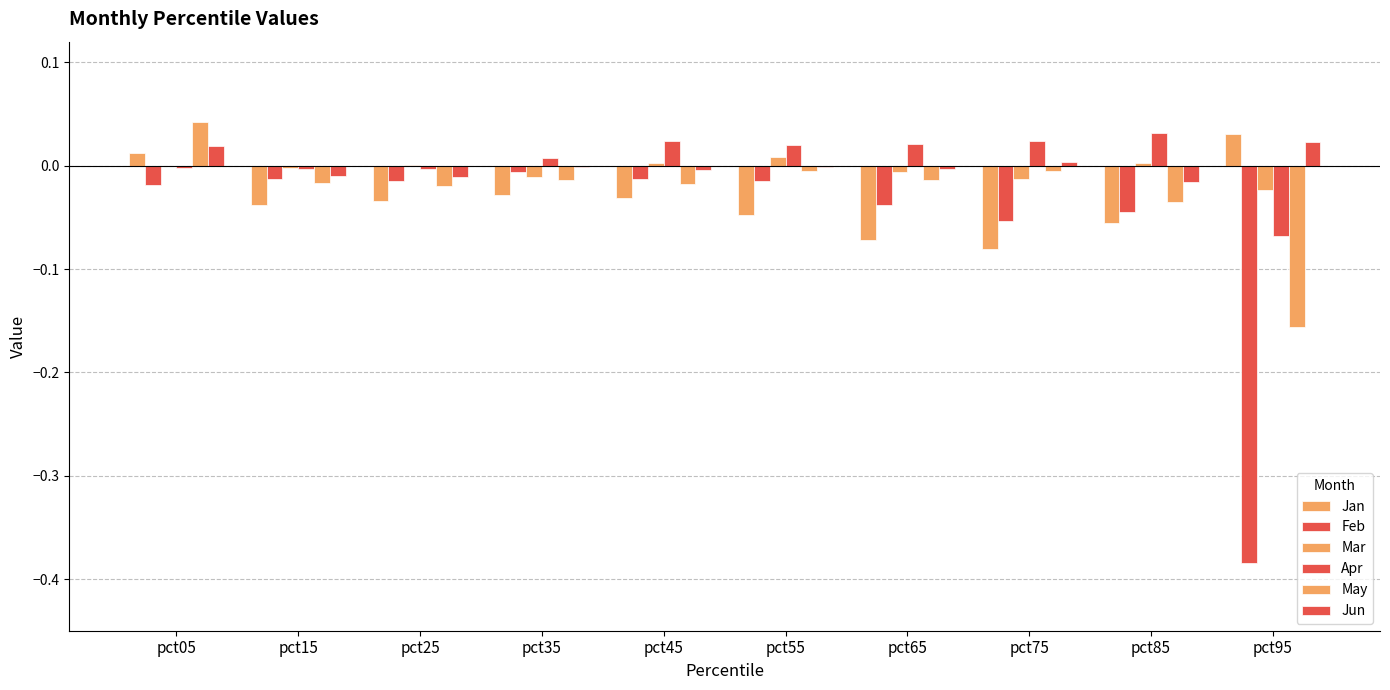

Reading right to left, extract all data points from this chart.

Jan: pct95=0.0	pct85=-0.1	pct75=-0.1	pct65=-0.1	pct55=-0.0	pct45=-0.0	pct35=-0.0	pct25=-0.0	pct15=-0.0	pct05=0.0
Feb: pct95=-0.4	pct85=-0.0	pct75=-0.1	pct65=-0.0	pct55=-0.0	pct45=-0.0	pct35=-0.0	pct25=-0.0	pct15=-0.0	pct05=-0.0
Mar: pct95=-0.0	pct85=0.0	pct75=-0.0	pct65=-0.0	pct55=0.0	pct45=0.0	pct35=-0.0	pct25=0.0	pct15=-0.0	pct05=0.0
Apr: pct95=-0.1	pct85=0.0	pct75=0.0	pct65=0.0	pct55=0.0	pct45=0.0	pct35=0.0	pct25=-0.0	pct15=-0.0	pct05=-0.0
May: pct95=-0.2	pct85=-0.0	pct75=-0.0	pct65=-0.0	pct55=-0.0	pct45=-0.0	pct35=-0.0	pct25=-0.0	pct15=-0.0	pct05=0.0
Jun: pct95=0.0	pct85=-0.0	pct75=0.0	pct65=-0.0	pct55=-0.0	pct45=-0.0	pct35=-0.0	pct25=-0.0	pct15=-0.0	pct05=0.0